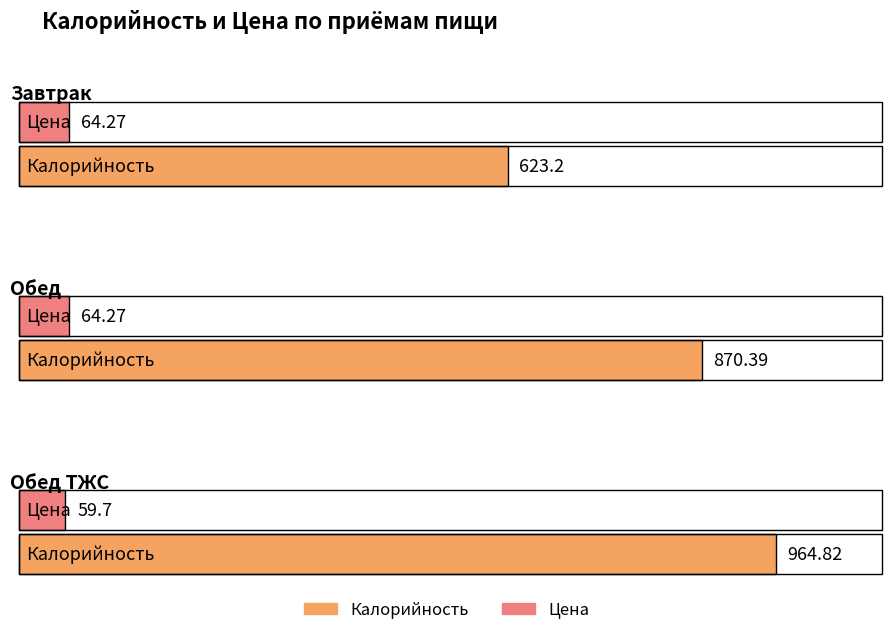

What is the difference between the maximum and minimum values in the Калорийность series?

341.6